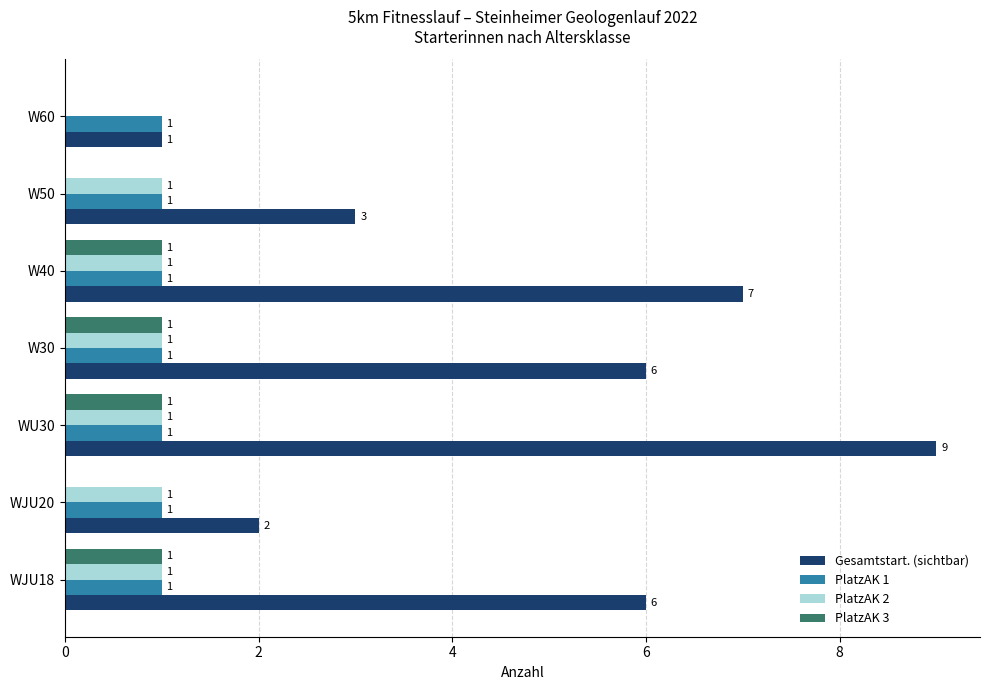

Is it true that Gesamtstart. (sichtbar) equals 9 at WU30?

True